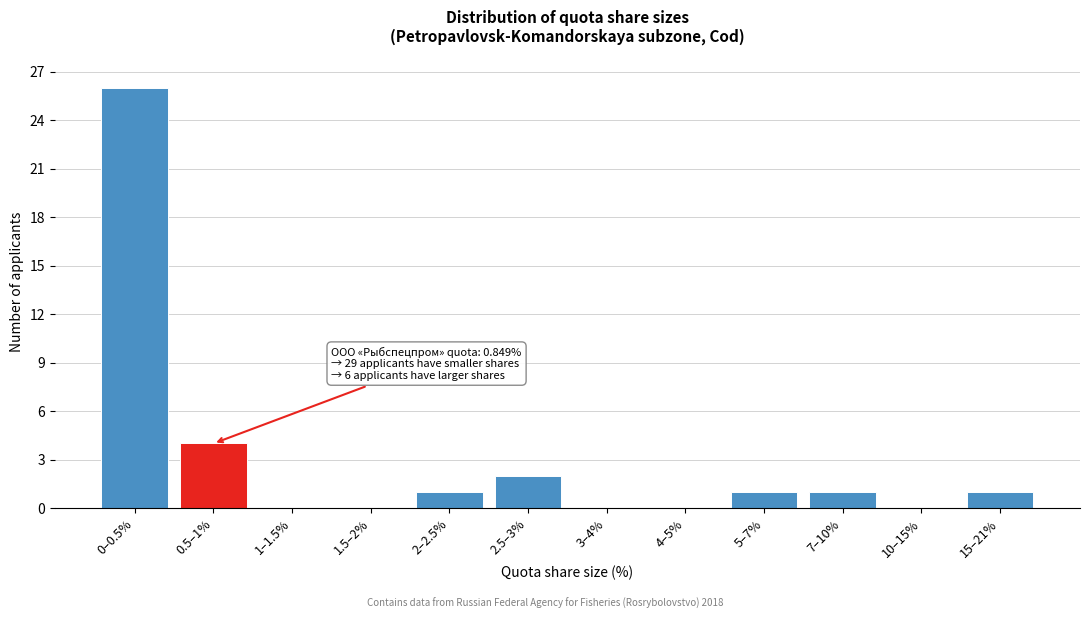

Reading left to right, extract all data points from this chart.

0–0.5%=26	0.5–1%=4	1–1.5%=0	1.5–2%=0	2–2.5%=1	2.5–3%=2	3–4%=0	4–5%=0	5–7%=1	7–10%=1	10–15%=0	15–21%=1